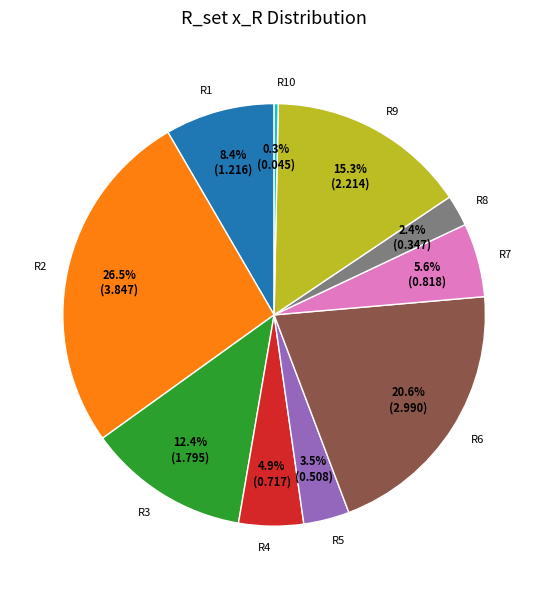

Approximately how many times larger is the value at R2 compared to R3?

2.1